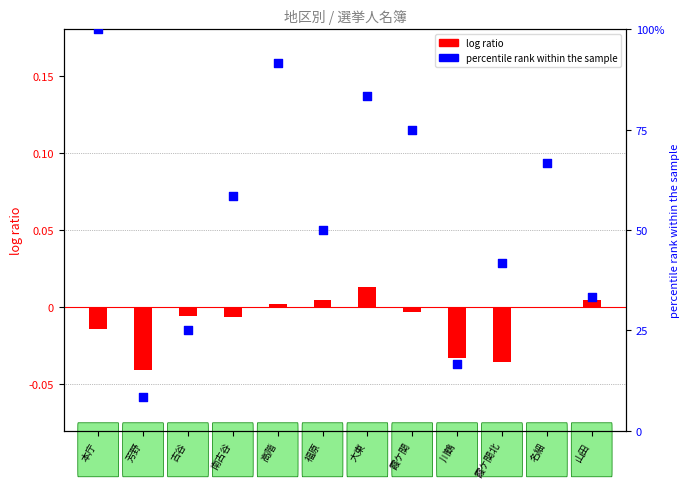

Which series reaches the maximum Y coordinate?

percentile rank within the sample